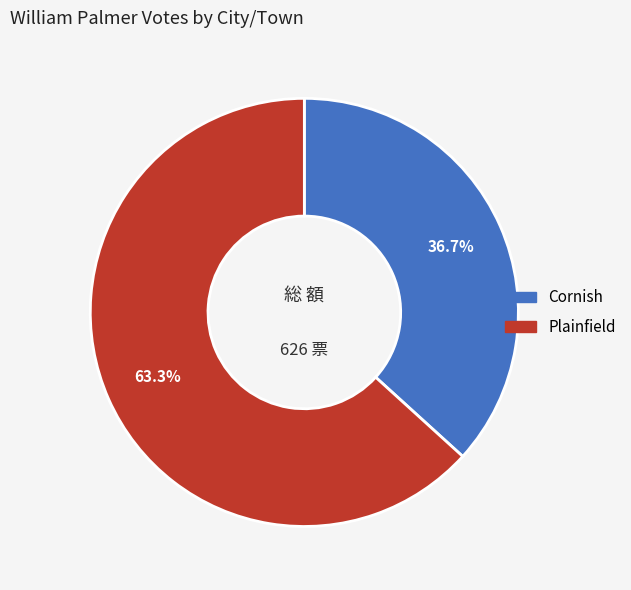

Is it true that Cornish is 37% of the pie?

True